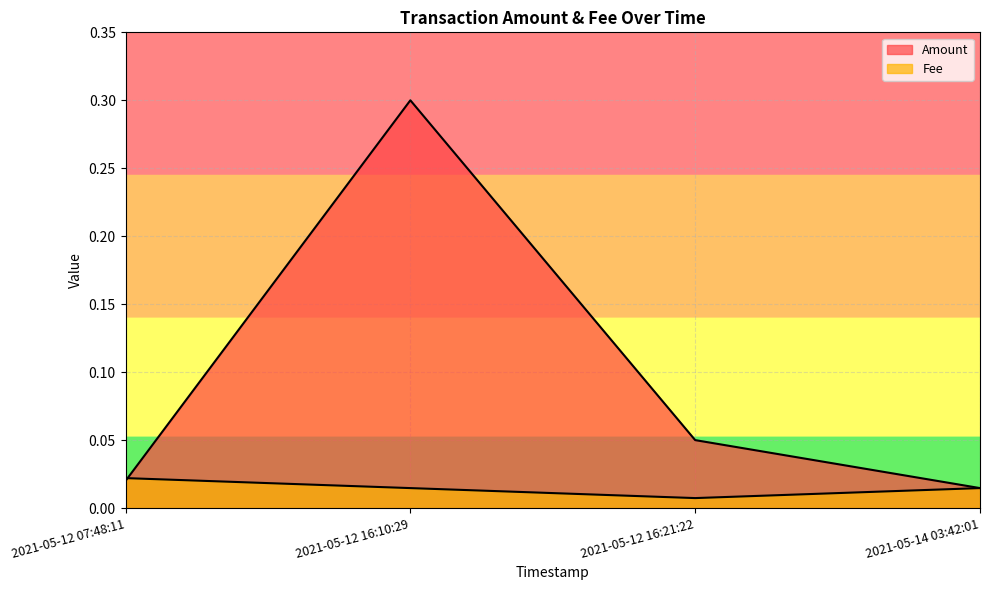

Rank the series by their maximum value, from highest to lowest.

Amount, Fee